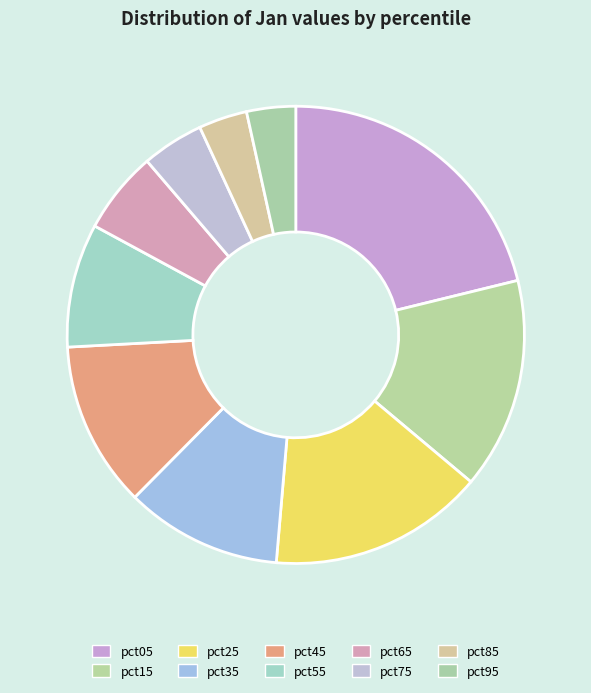

What is the change in value from pct05 to pct85?

-0.8